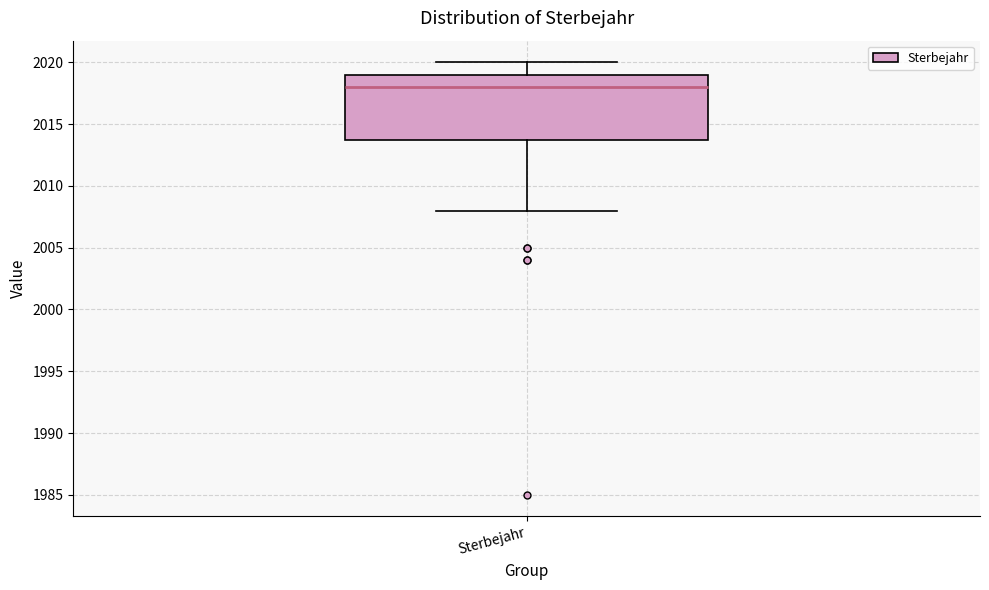

Transcribe this box plot: give where the median line is, the range the box spans, and where the two whiskers end, as read against the y-axis. The values are not printed on the chart, so give them approximately, as read against the axis.

median 2018, box 2014 to 2019, whiskers 2008 to 2020